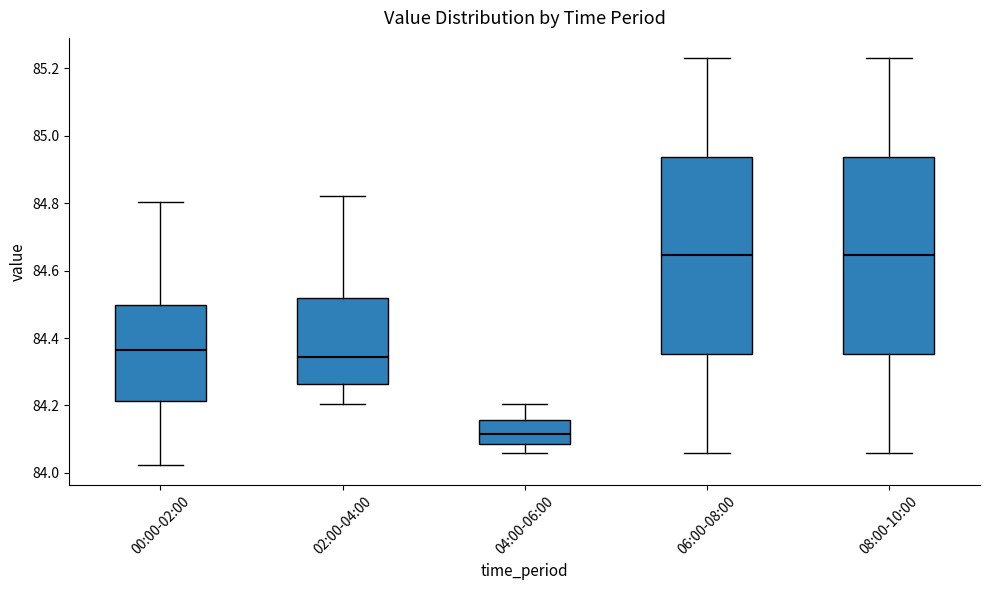

Reading left to right, read every box against the y-axis: the position of its median line, the range the box covers, and the ends of its whiskers. The values are not printed on the chart, so give them approximately, as read against the axis.

00:00-02:00: median 84.36, box 84.22 to 84.50, whiskers 84.02 to 84.80
02:00-04:00: median 84.34, box 84.26 to 84.52, whiskers 84.20 to 84.82
04:00-06:00: median 84.12, box 84.08 to 84.16, whiskers 84.06 to 84.20
06:00-08:00: median 84.64, box 84.36 to 84.94, whiskers 84.06 to 85.24
08:00-10:00: median 84.64, box 84.36 to 84.94, whiskers 84.06 to 85.24